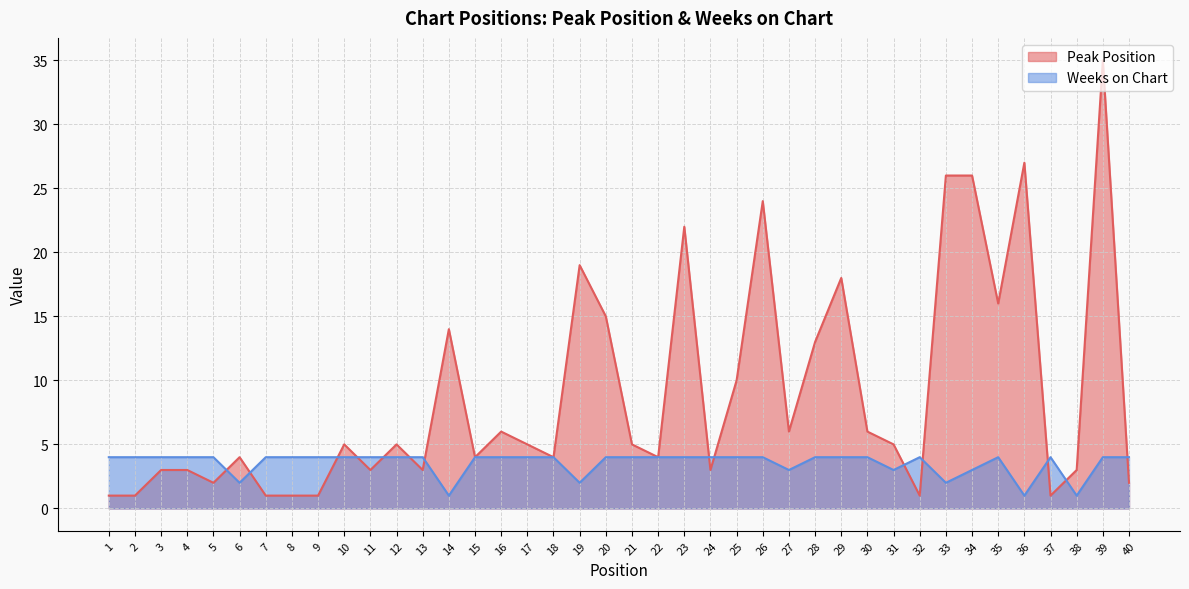

The value of Peak Position at 17 is 7. True or false?

False